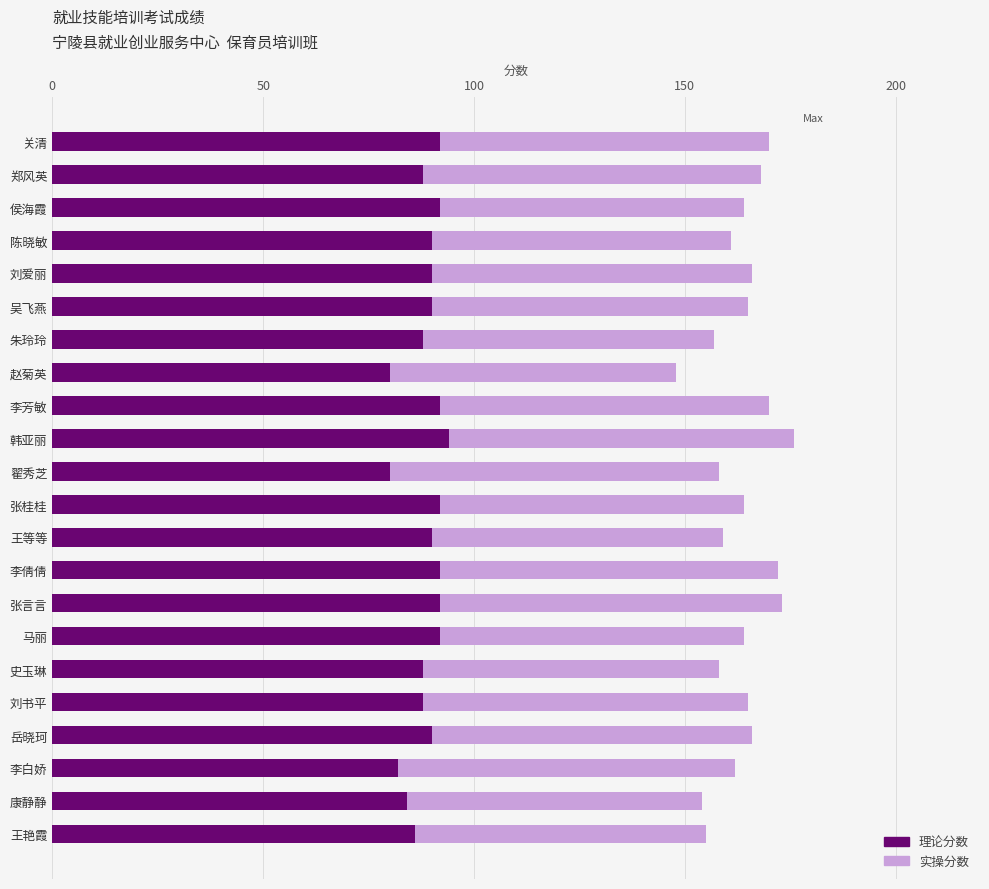

The 理论分数 series shows 92 at 张桂桂. True or false?

True